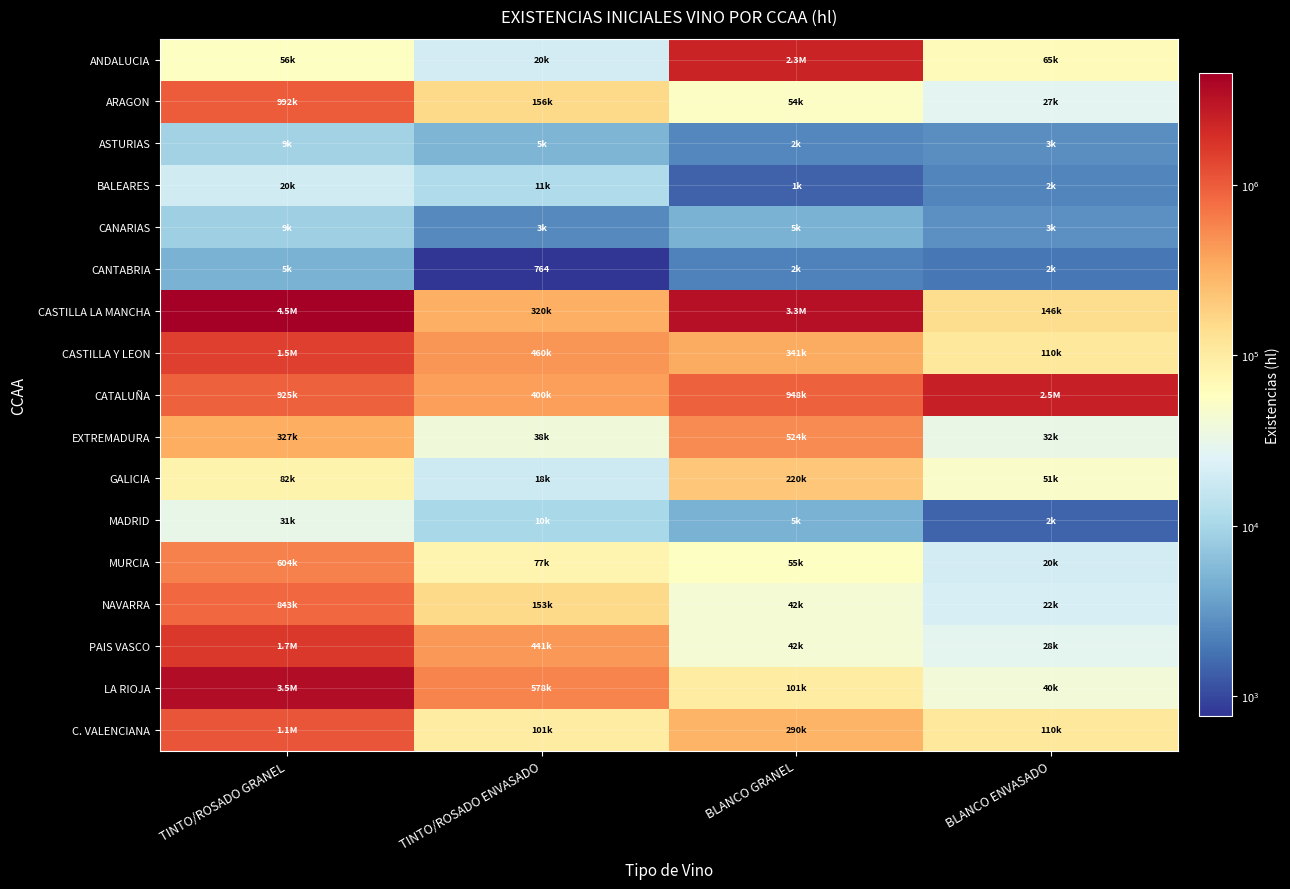

Is the value of PAIS VASCO at BLANCO GRANEL greater than the value of CATALUÑA at BLANCO GRANEL?

No